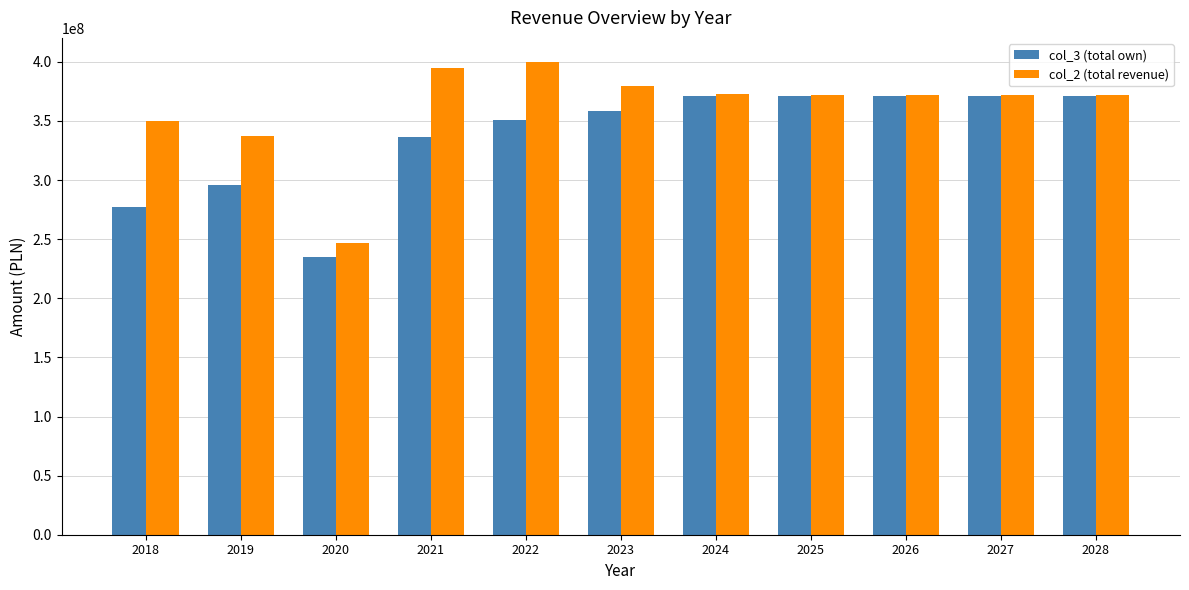

How many values in the col_2 (total revenue) series exceed 371948079?

8